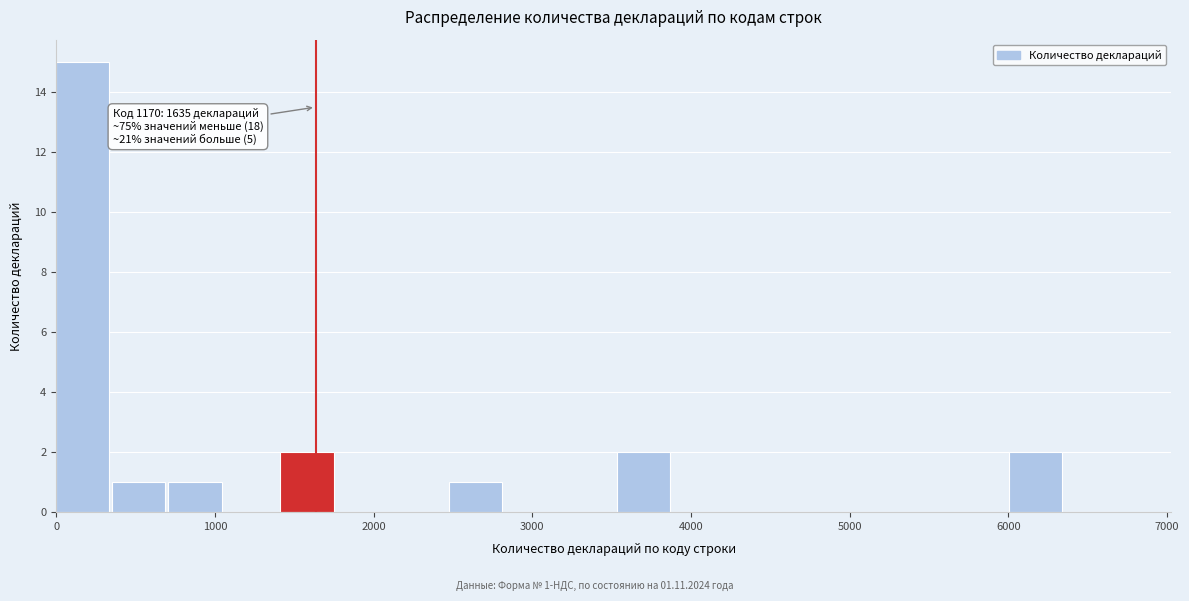

Around what value on the x-axis is the tallest bar? Give the approximate position of its centre, as read against the axis.

200